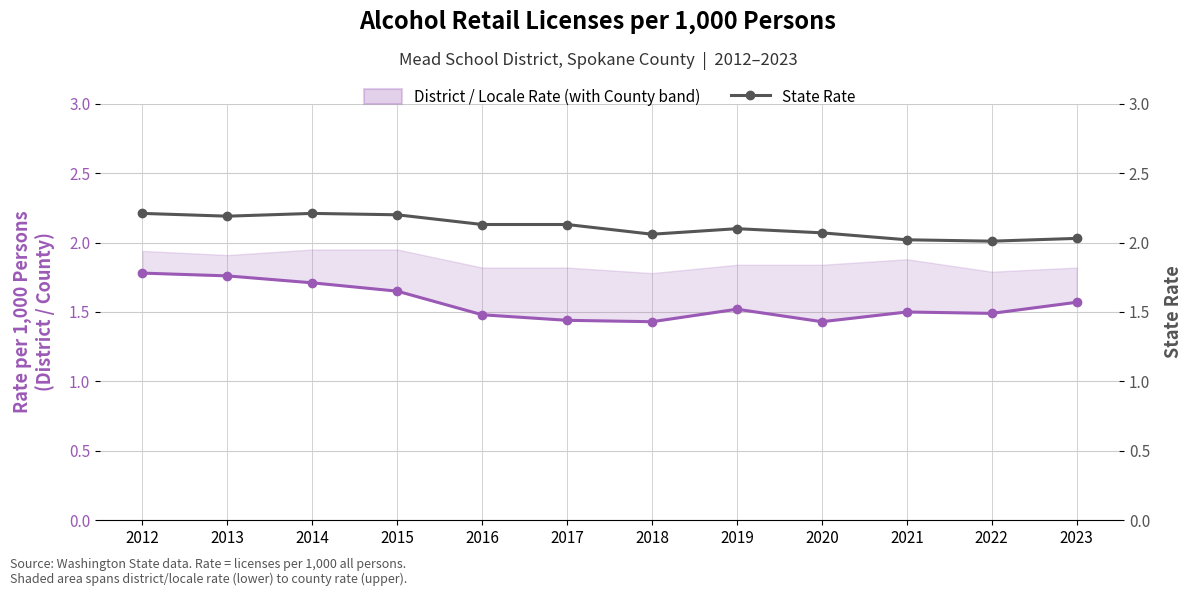

Count the number of data series in this chart.

2